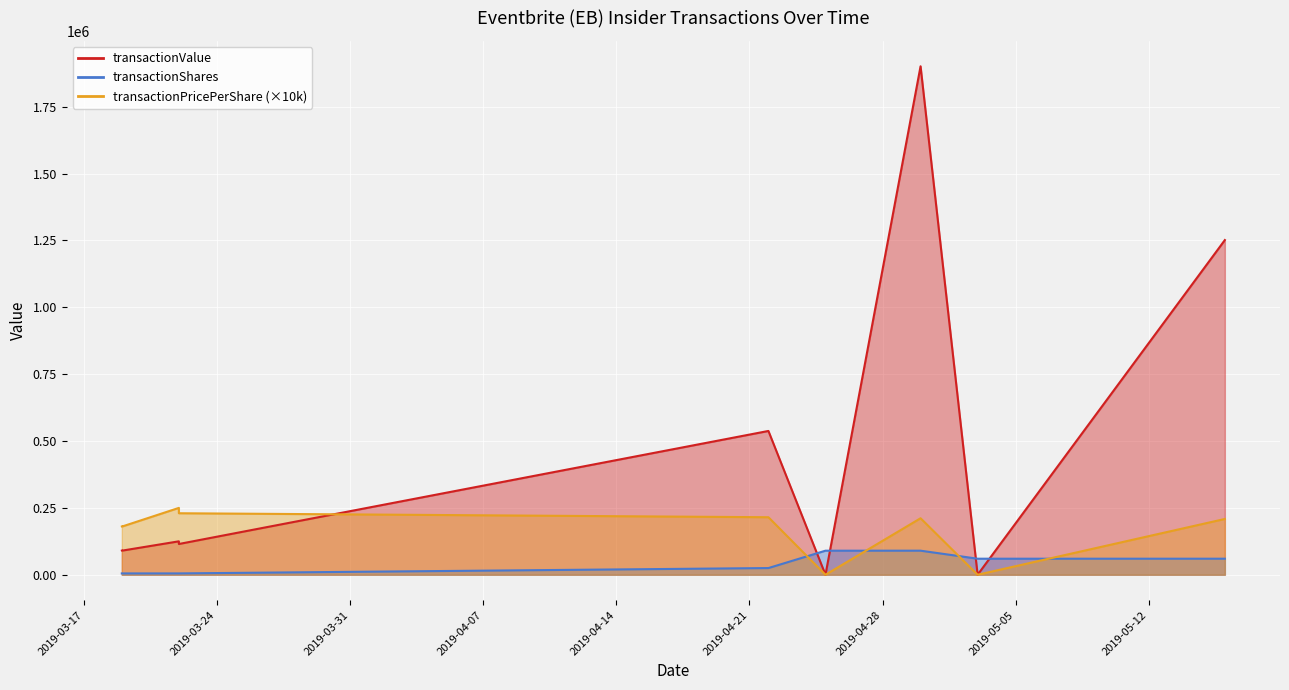

What is the difference between the highest and lowest values at 2019-03-19?

175004.0